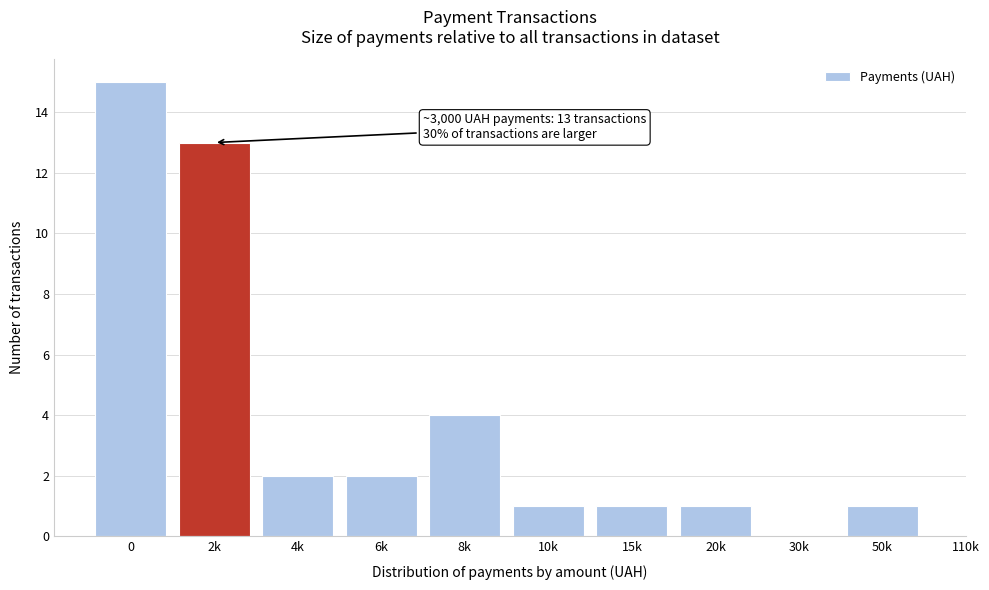

Reading left to right, extract all data points from this chart.

0=15	2k=13	4k=2	6k=2	8k=4	10k=1	15k=1	20k=1	30k=0	50k=1